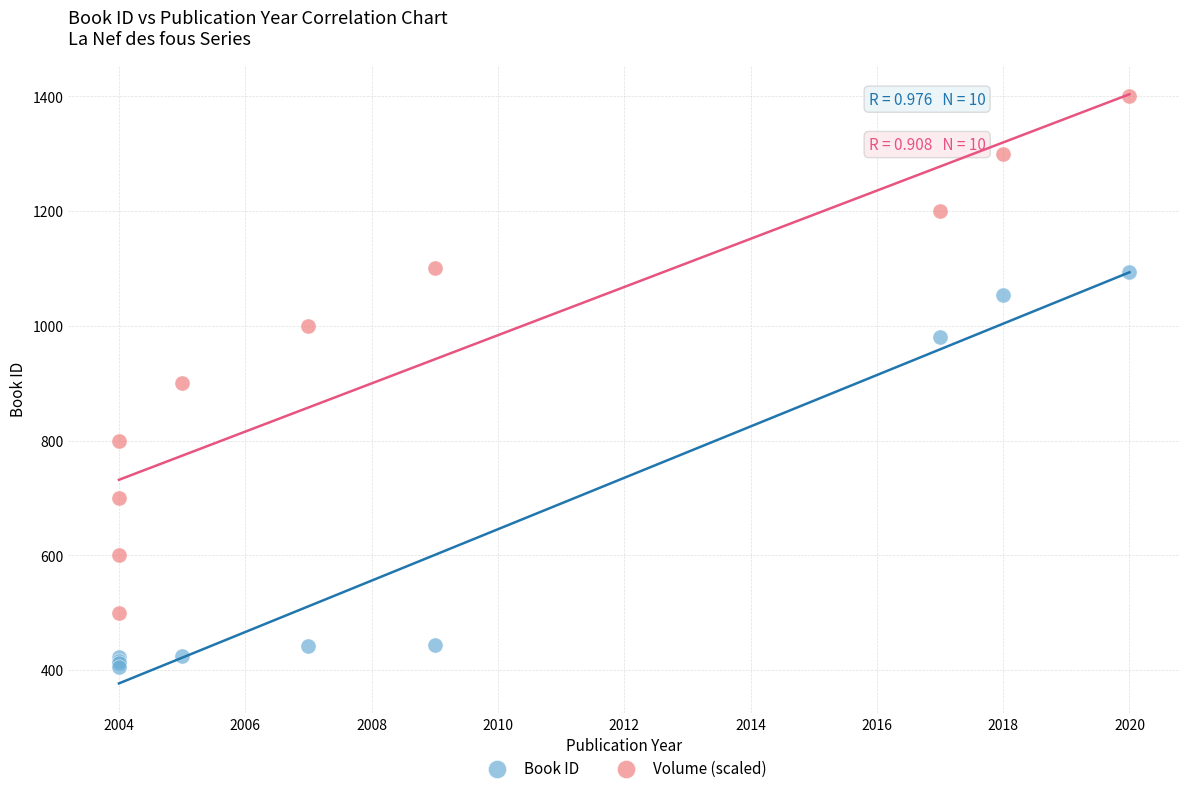

Which series has the largest Y range (max minus min)?

Volume (scaled)